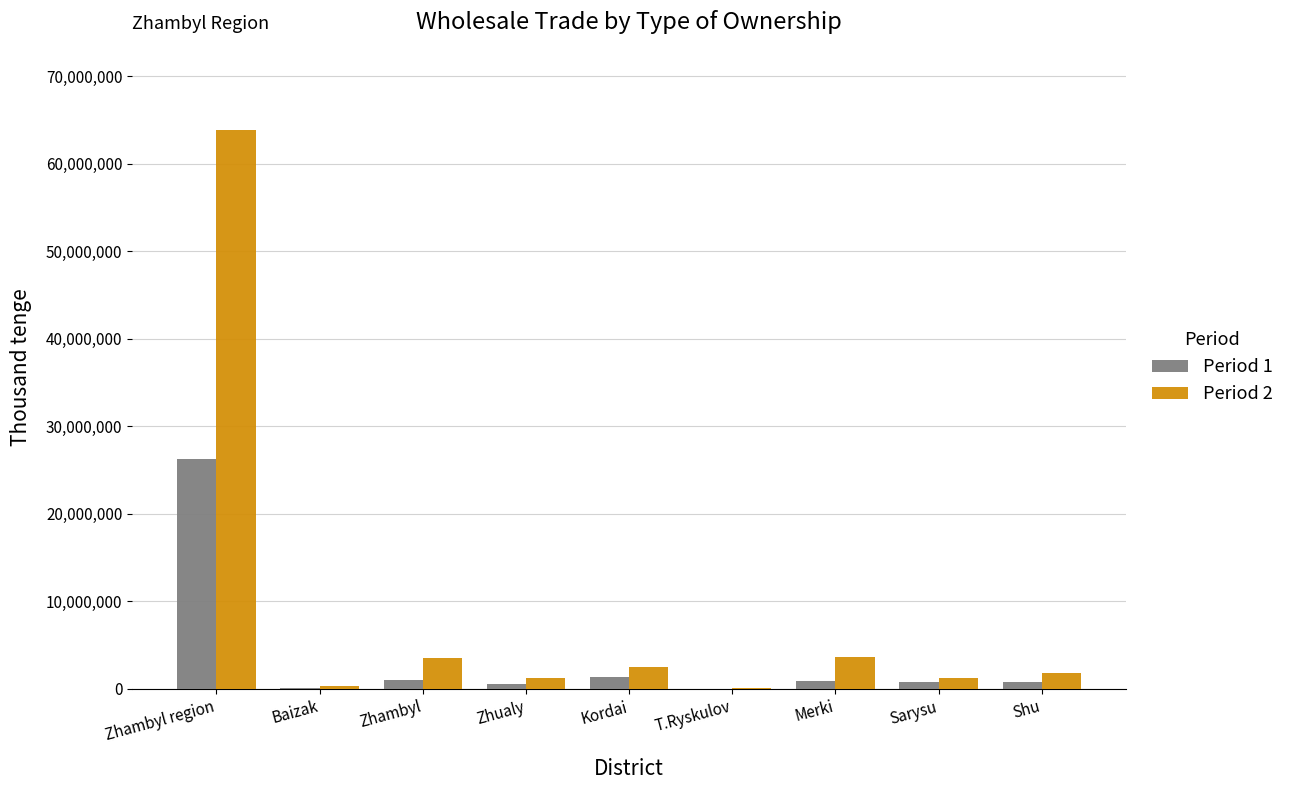

What is the approximate value of Period 1 at Sarysu, to the nearest 50?

759100